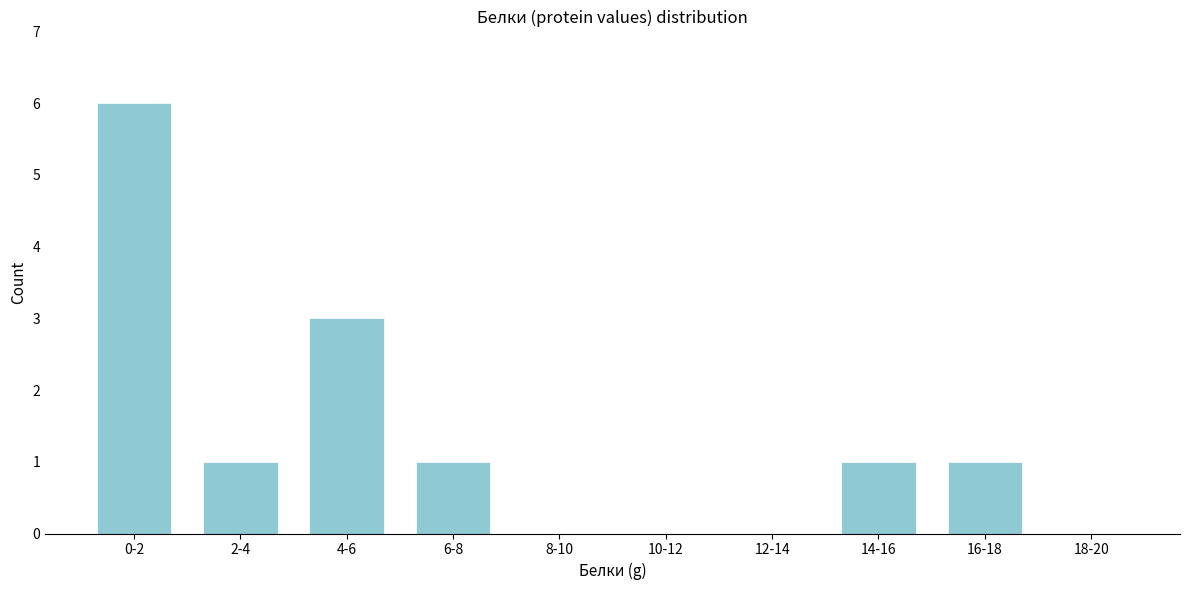

Reading left to right, extract all data points from this chart.

0-2=6	2-4=1	4-6=3	6-8=1	8-10=0	10-12=0	12-14=0	14-16=1	16-18=1	18-20=0